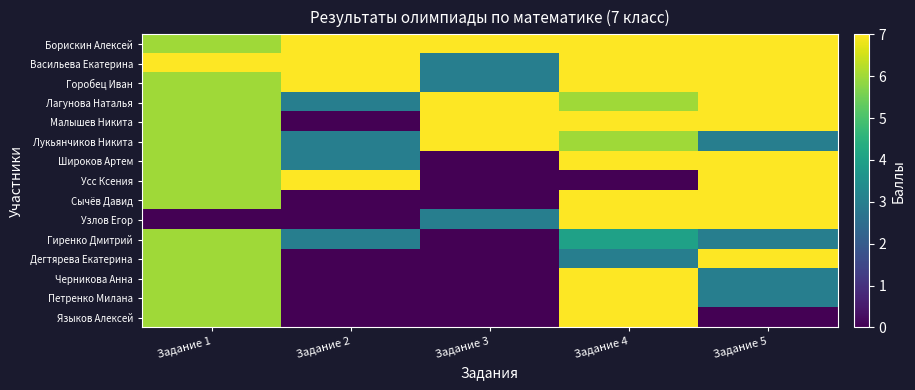

What is the total value across all series at Задание 3?

37